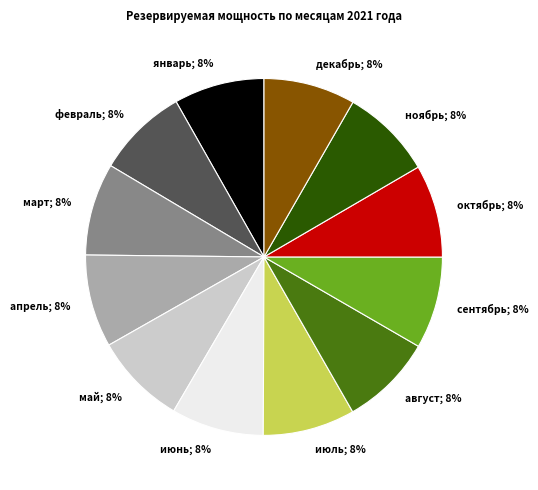

Does ноябрь account for over 50% of the chart?

No